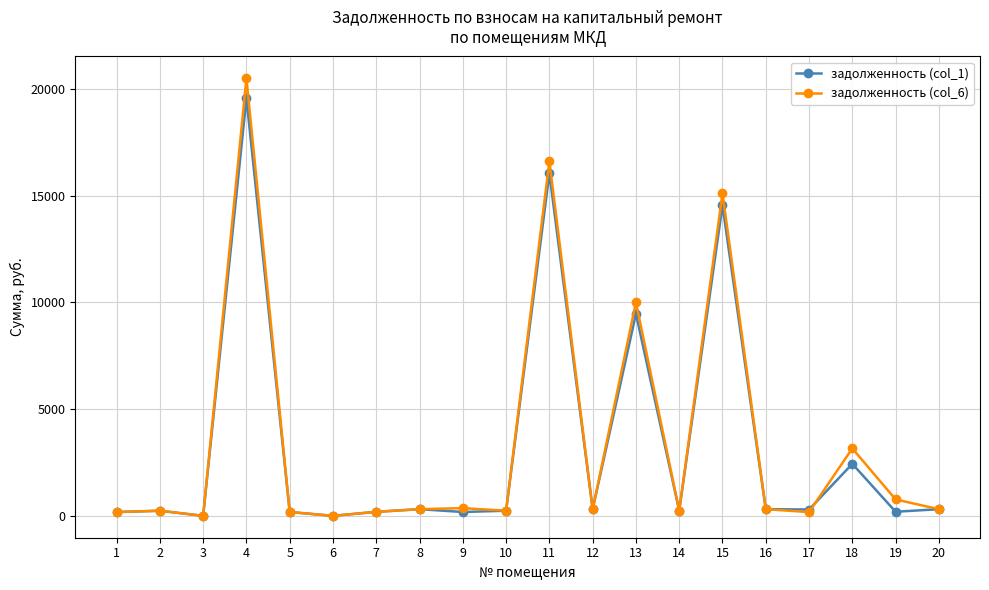

What are all the series names shown in the legend?

задолженность (col_1), задолженность (col_6)